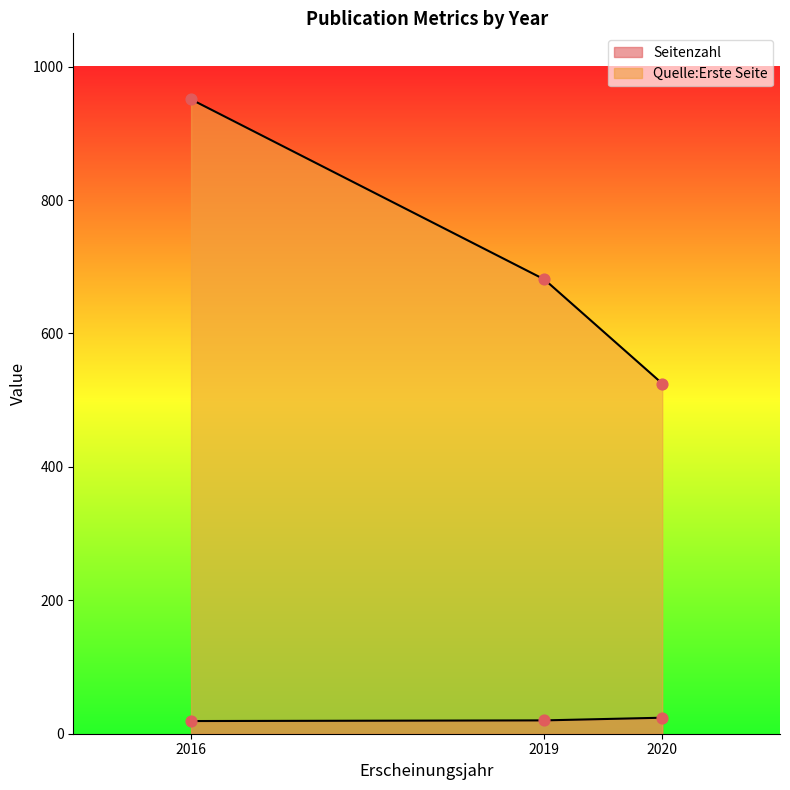

Is the value of Quelle:Erste Seite at 2019 greater than the value of Seitenzahl at 2020?

Yes